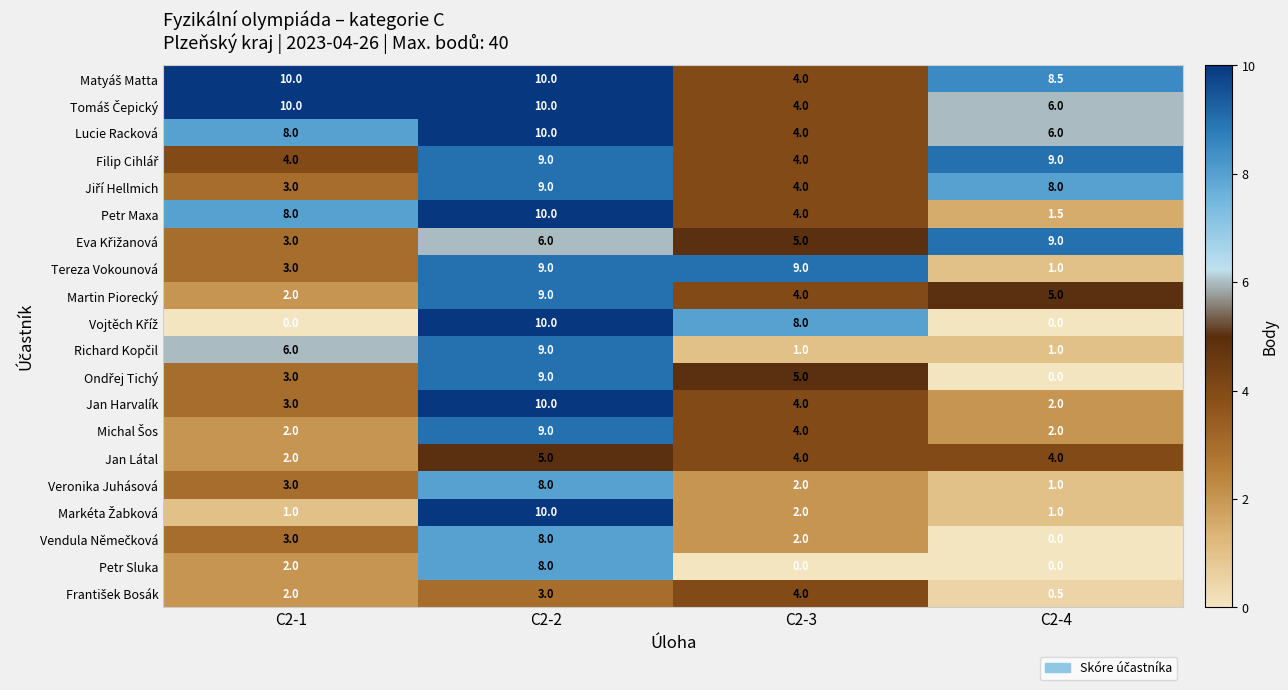

Rank the categories by Jan Harvalík value from highest to lowest.

C2-2, C2-3, C2-1, C2-4